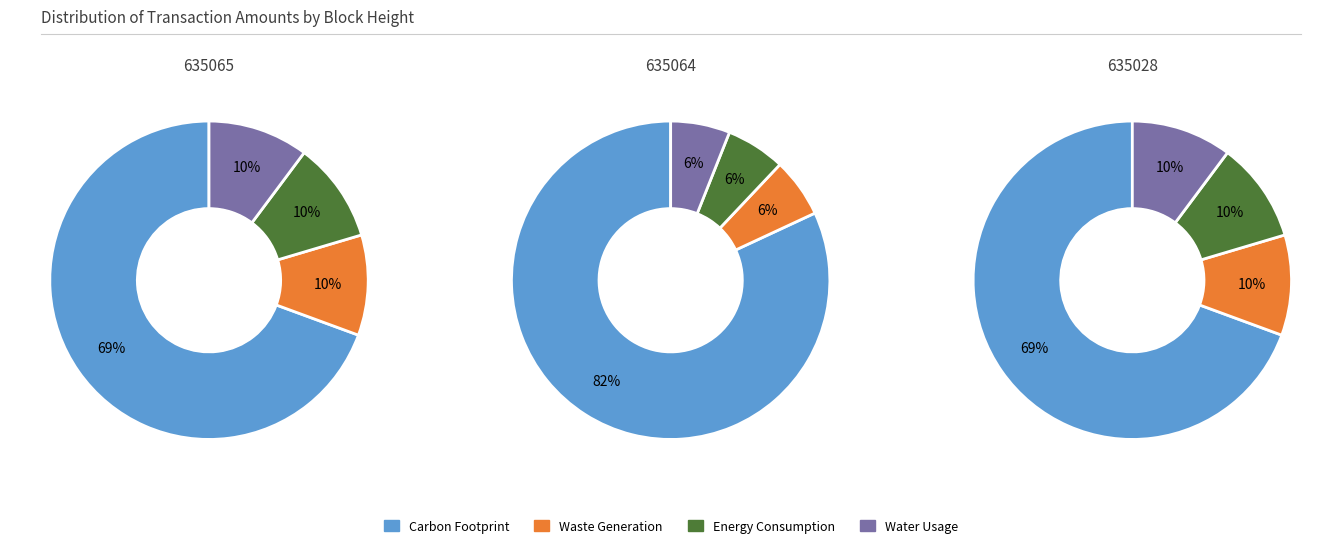

To the nearest percent, what percentage of the pie is 635028?

25%